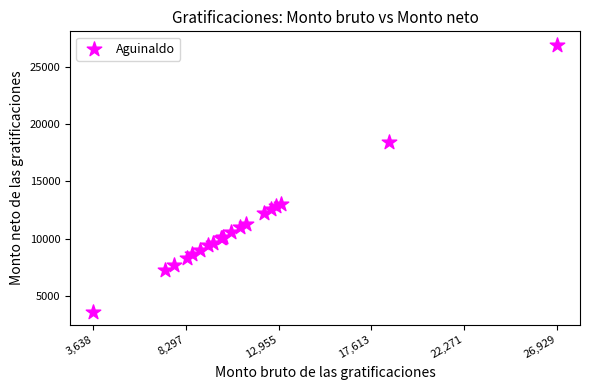

What Y value in the scatter plot is closest to 15283?

13061.4